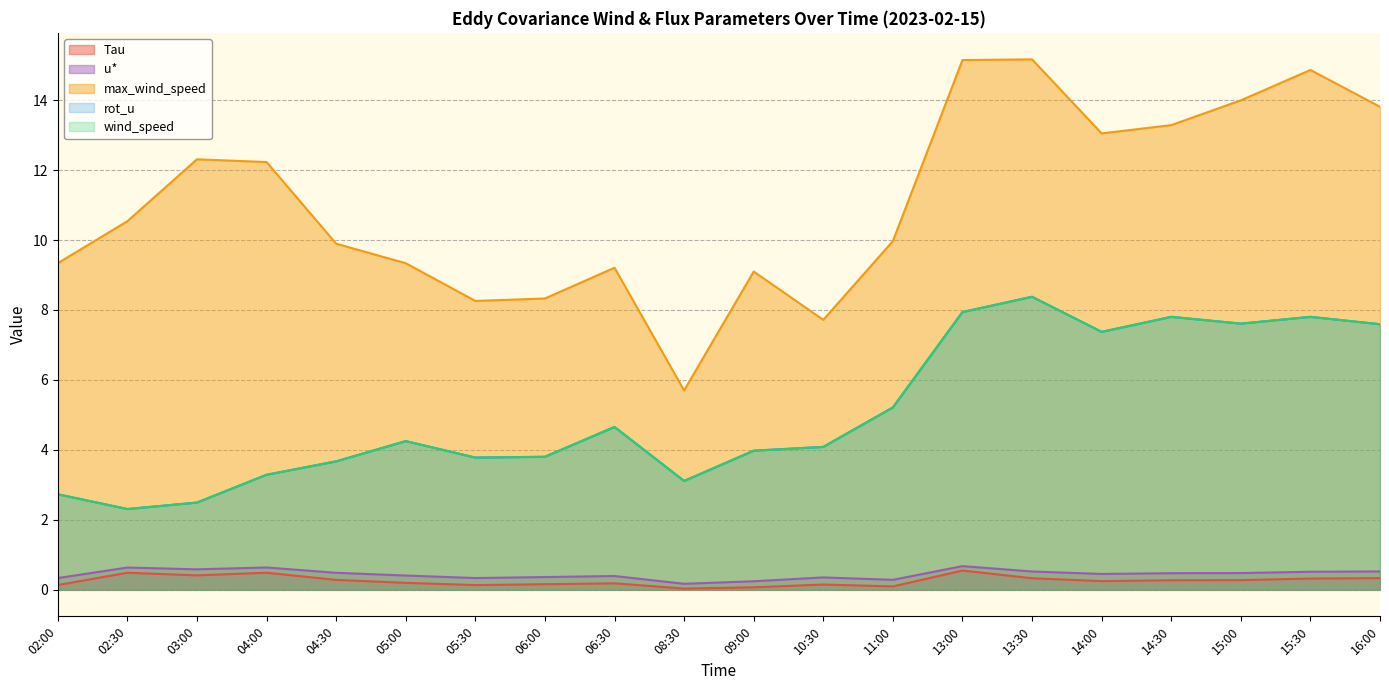

True or false: max_wind_speed and rot_u cross at least once.

False